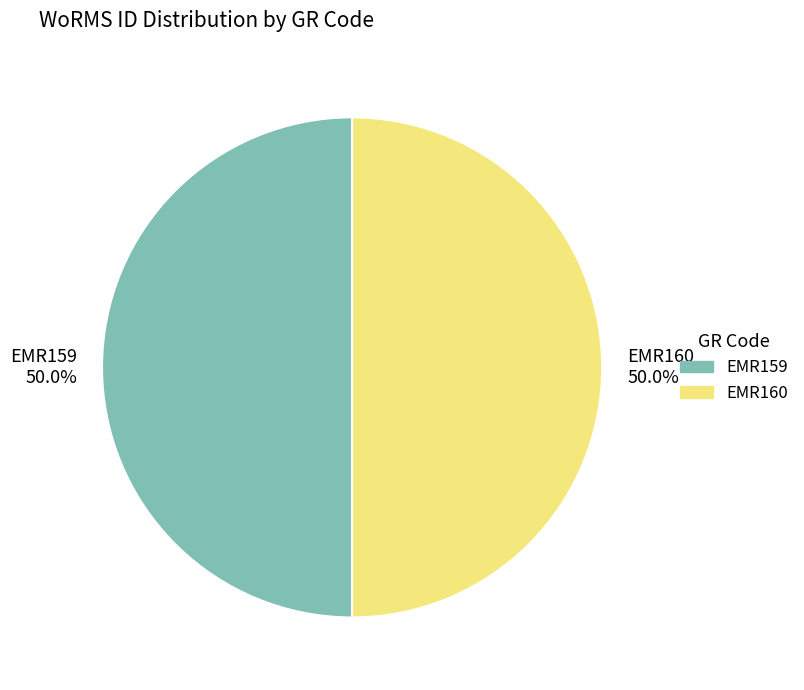

What is the ratio of the value at EMR159 50.0% to the value at EMR160 50.0%?

1.0